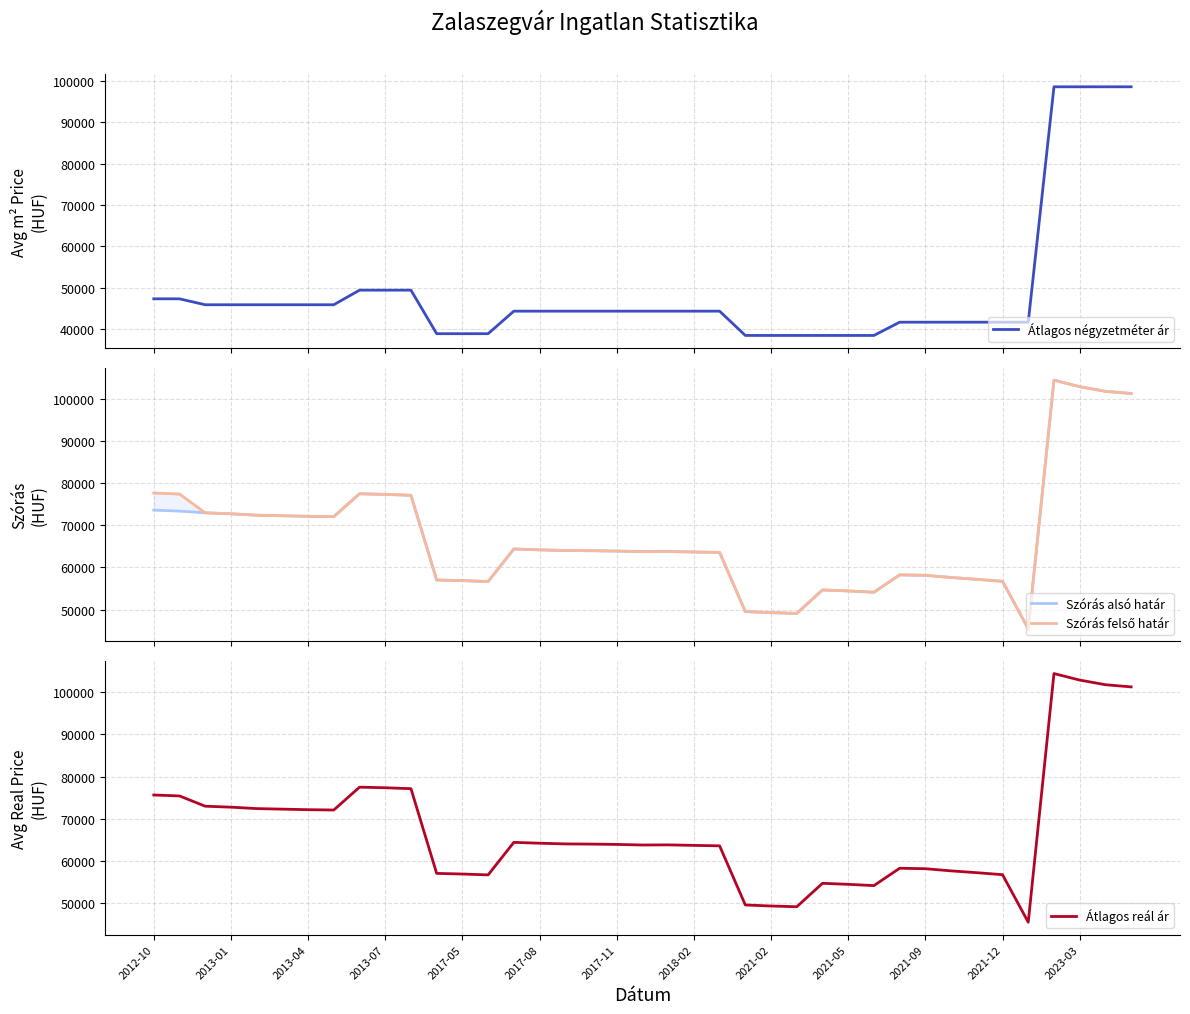

What are all the series names shown in the legend?

Átlagos négyzetméter ár, Szórás alsó határ, Szórás felső határ, Átlagos reál ár